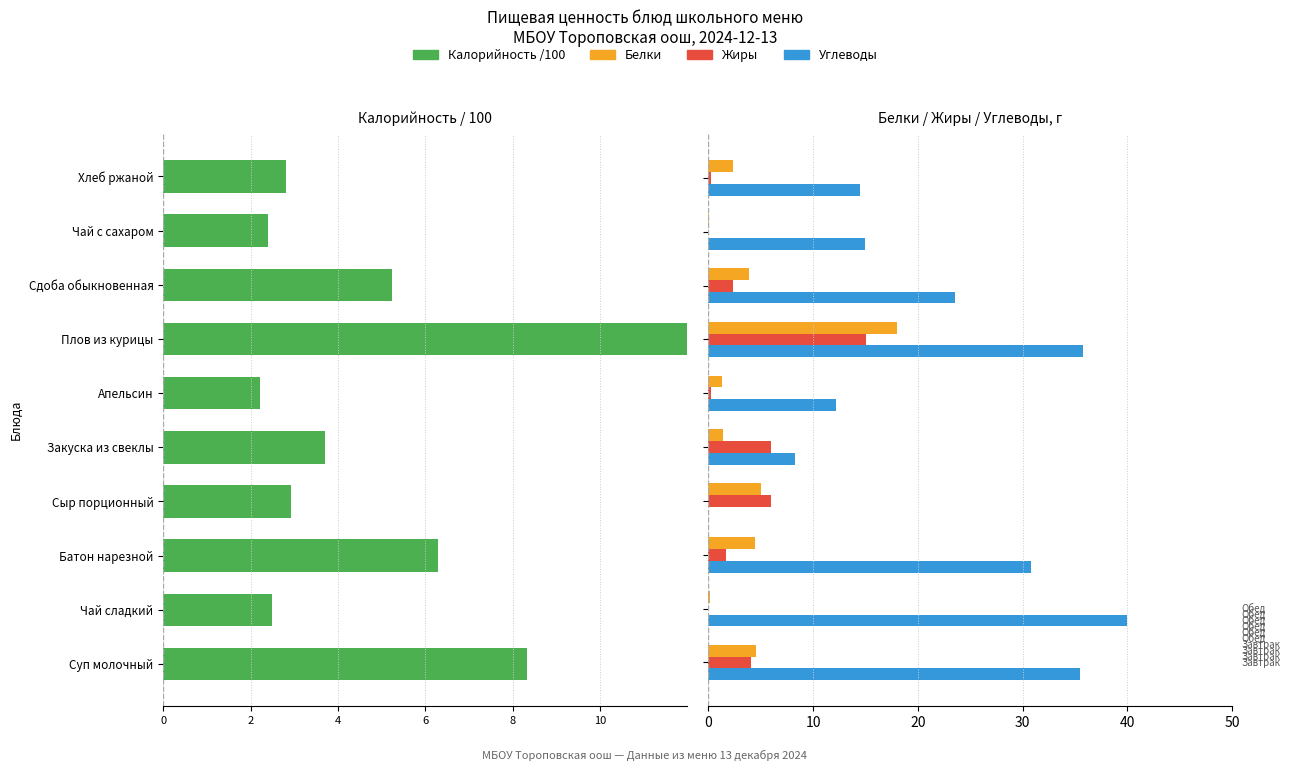

What are all the series names shown in the legend?

Калорийность, Белки, Жиры, Углеводы